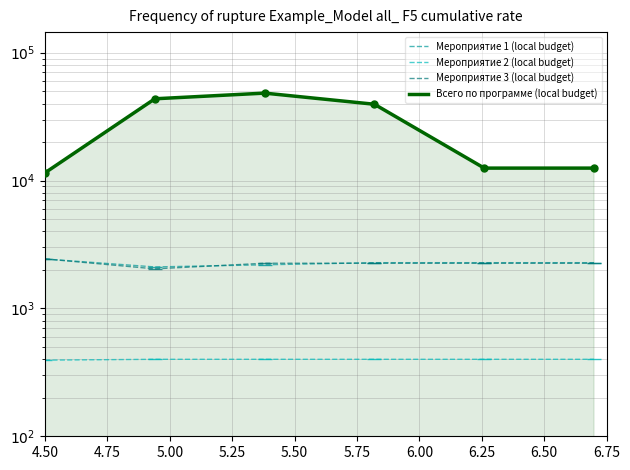

What is the approximate value of Мероприятие 2 (local budget) at 5.25?

400.0